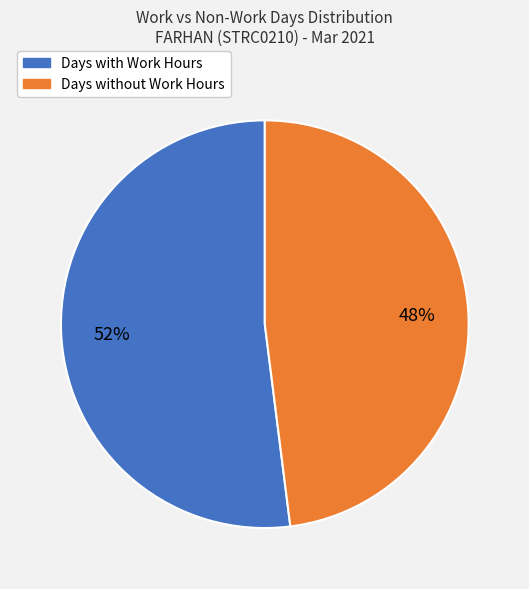

Rank the categories by value from highest to lowest.

Days with Work Hours, Days without Work Hours